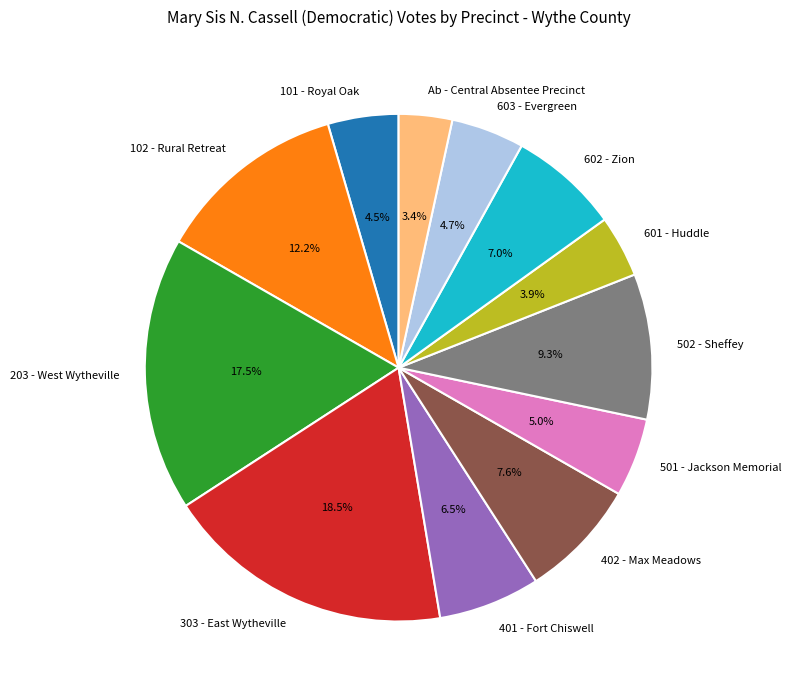

How many slices are in this pie chart?

12